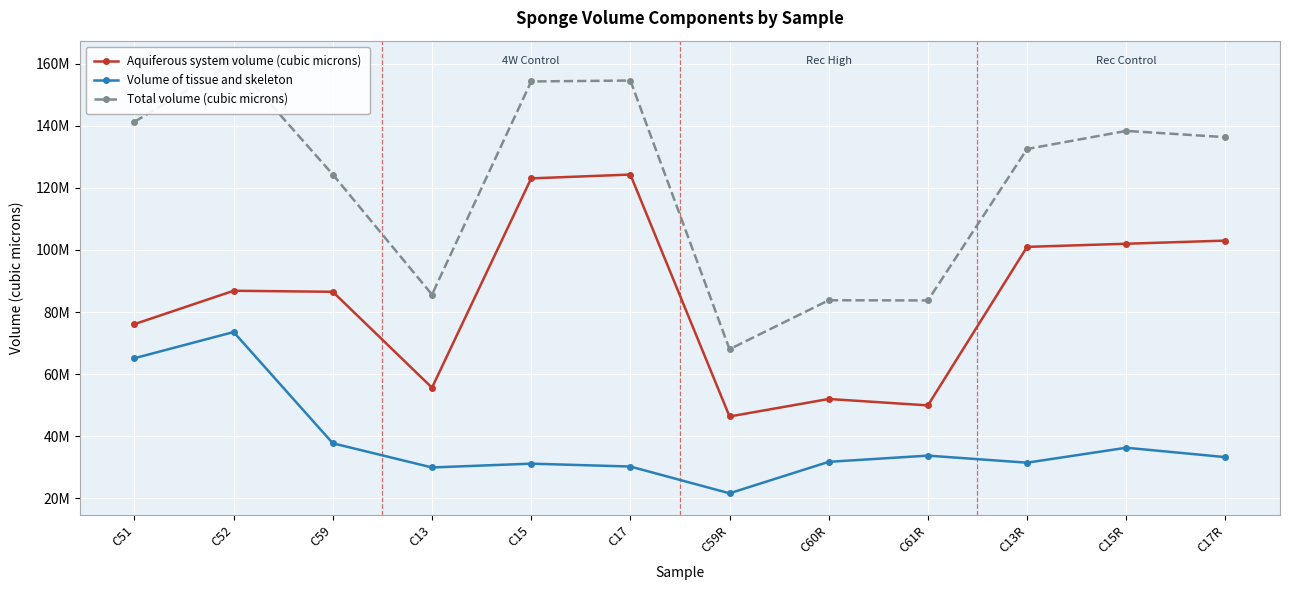

True or false: Aquiferous system volume (cubic microns) and Volume of tissue and skeleton intersect in this chart.

False